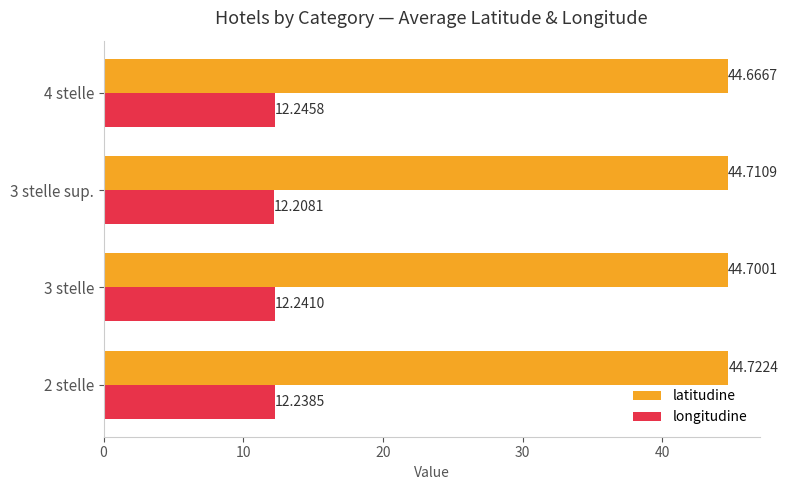

Which series has the largest range (max minus min)?

latitudine